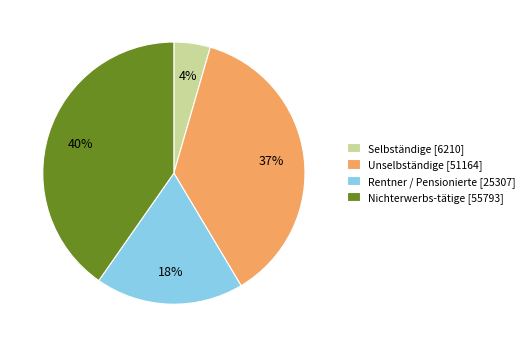

Rank the categories by value from lowest to highest.

Selbständige, Rentner / Pensionierte, Unselbständige, Nichterwerbs-tätige